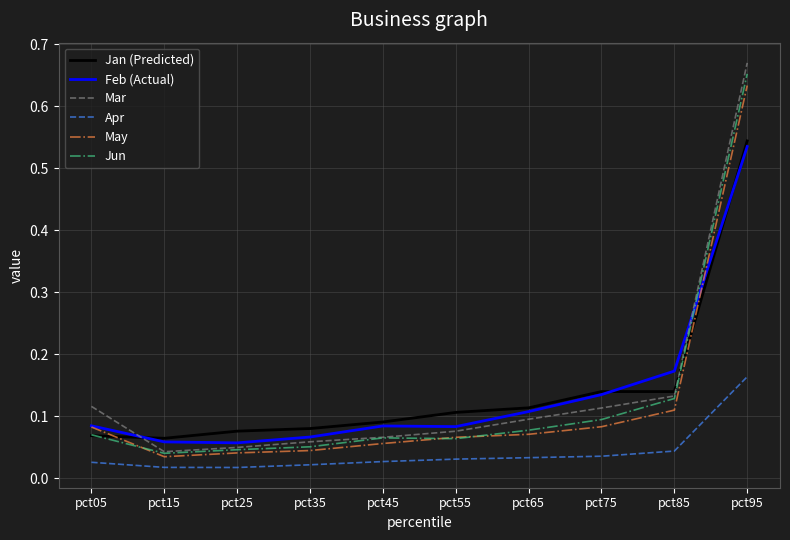

Between pct65 and pct95, which series saw the biggest shift?

Mar